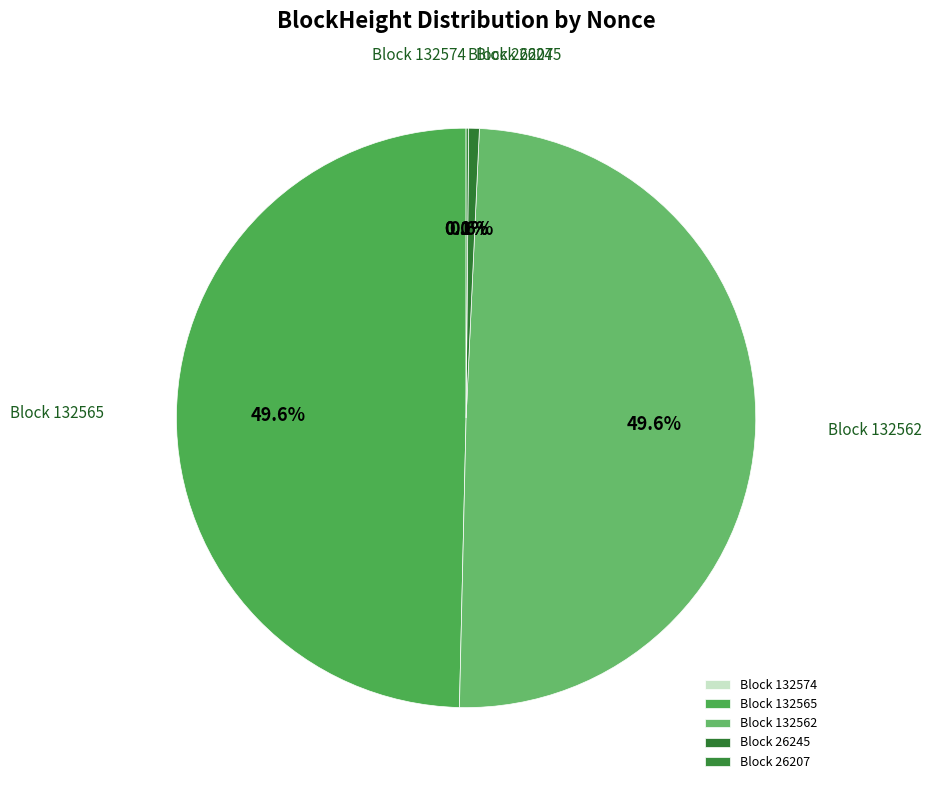

Between Block 132565 and Block 26245, which is larger?

Block 132565